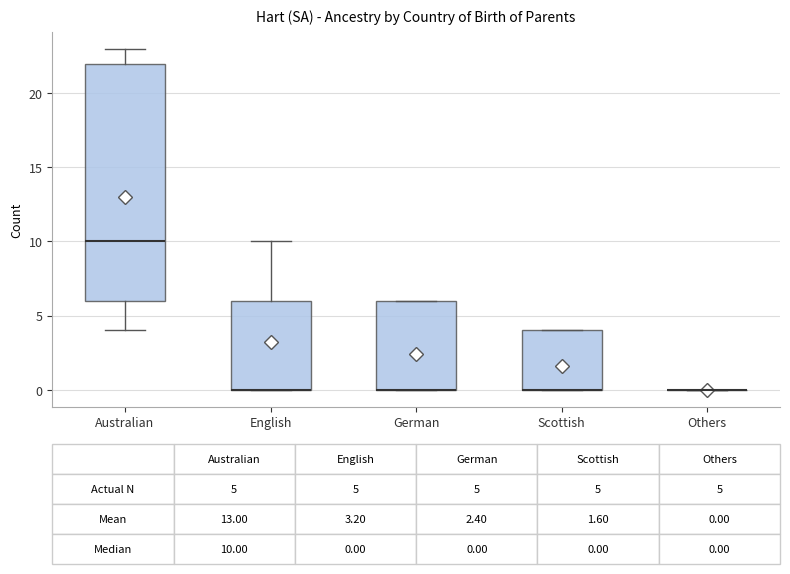

Which box is the tallest, from its lower edge to its upper edge?

Australian